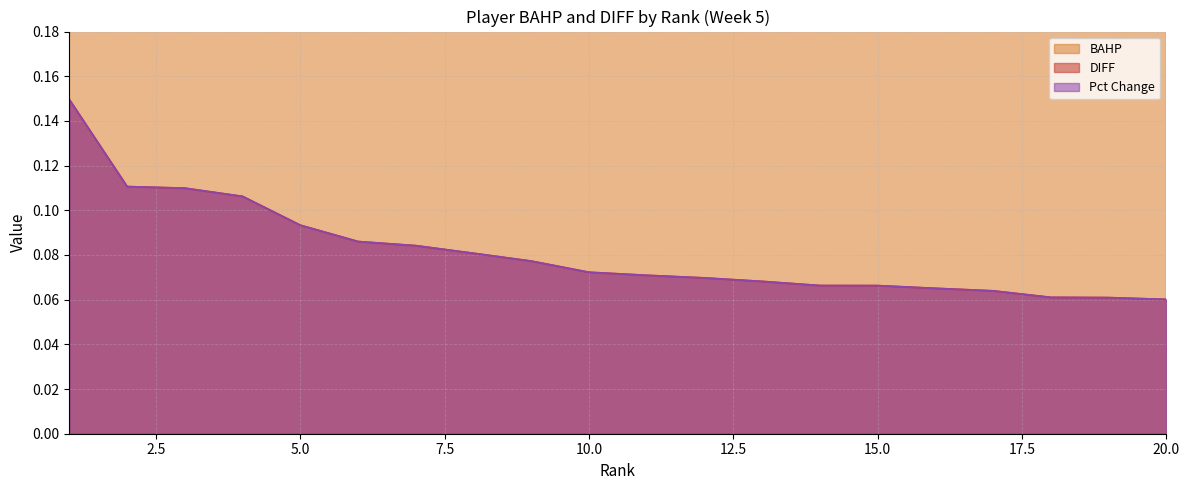

What is the difference between the BAHP values at 12 and 11?

0.1